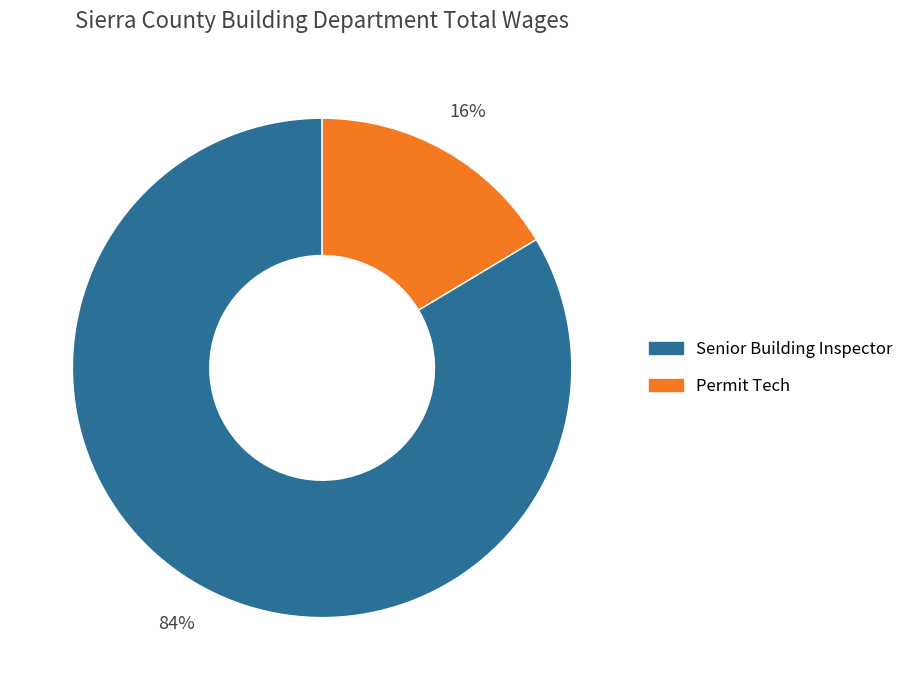

How many segments does this pie chart have?

2